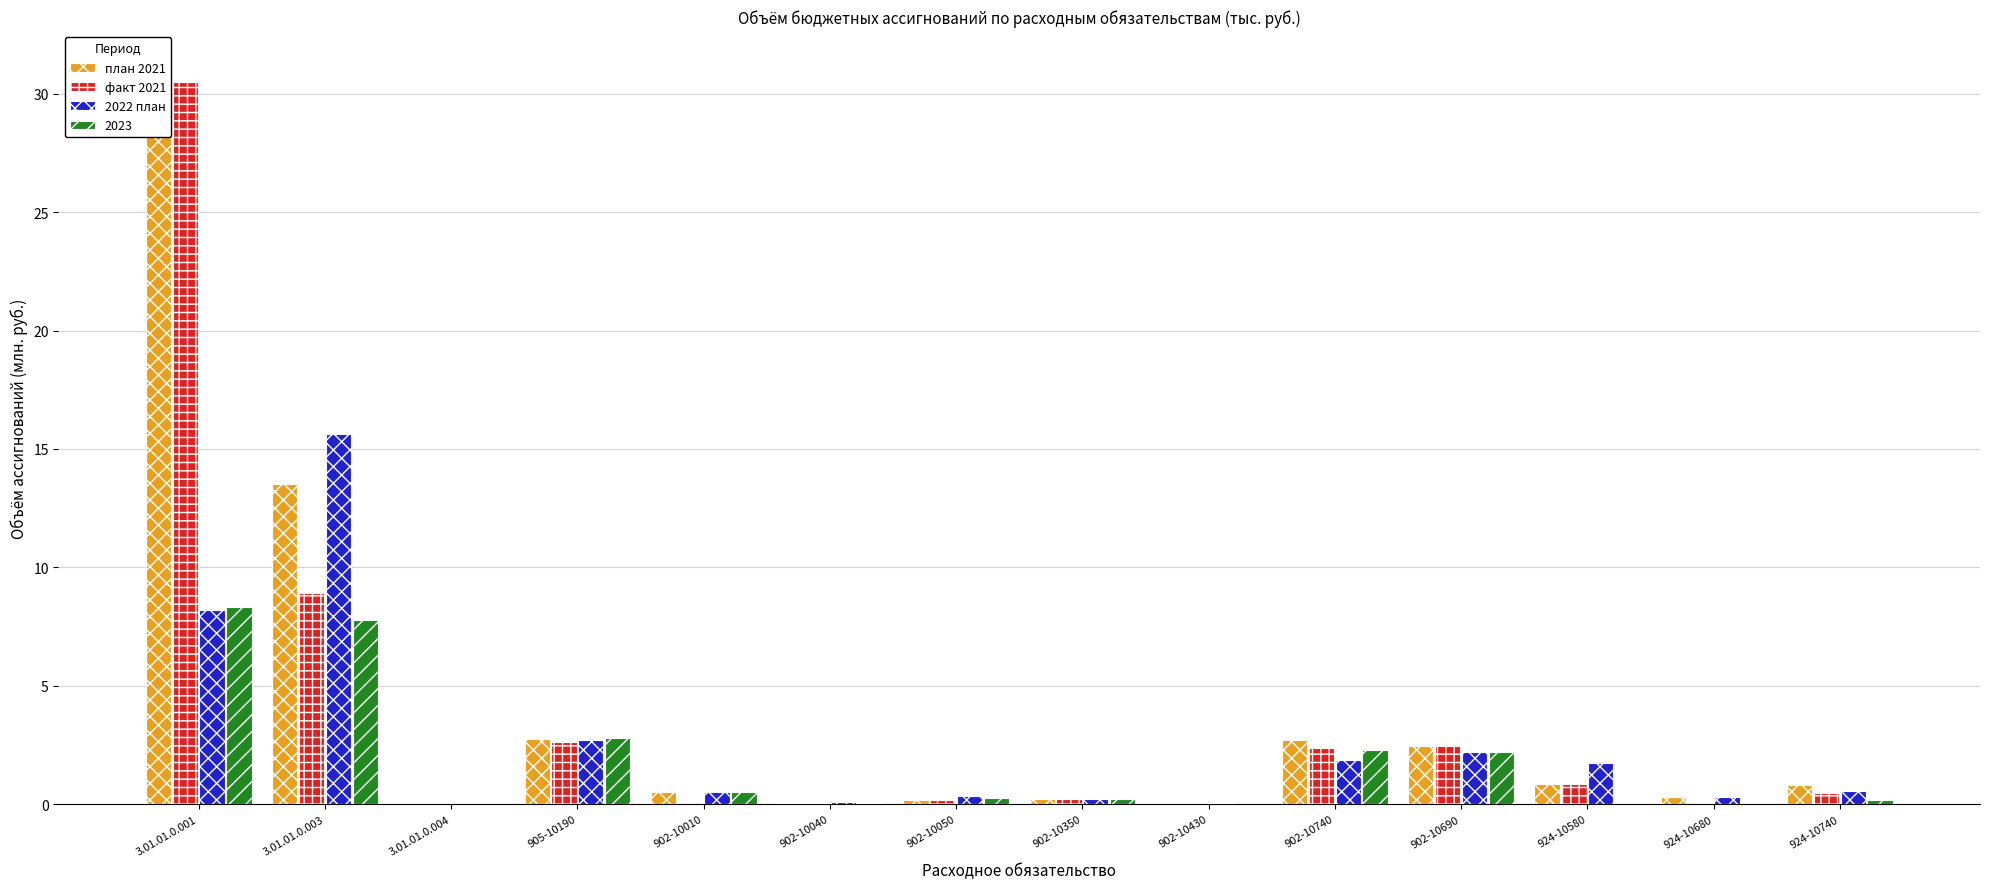

The value of факт 2021 at 924-10580 is 0.3. True or false?

False